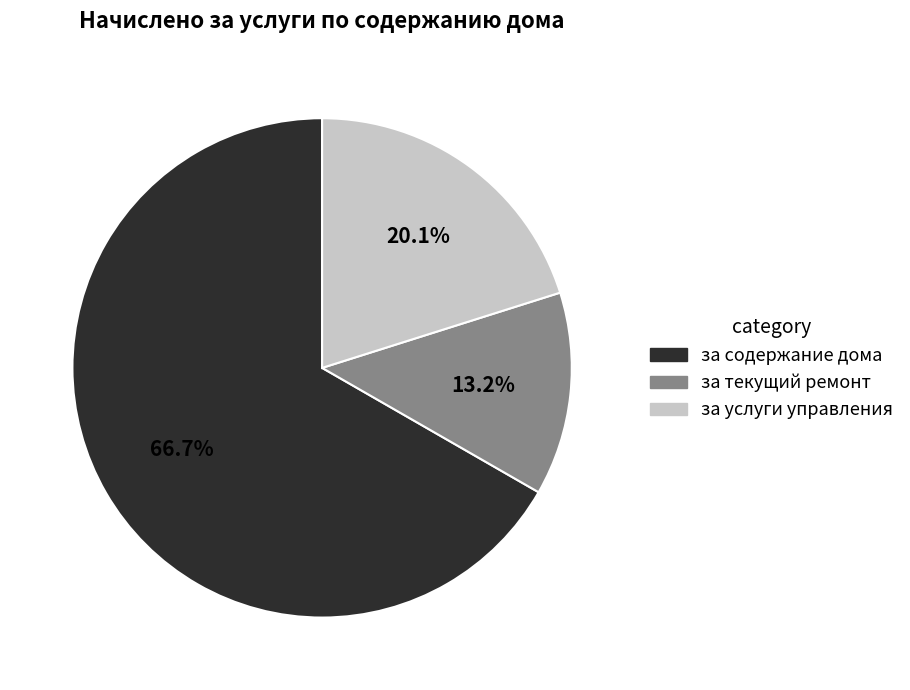

Count the number of slices in the pie.

3